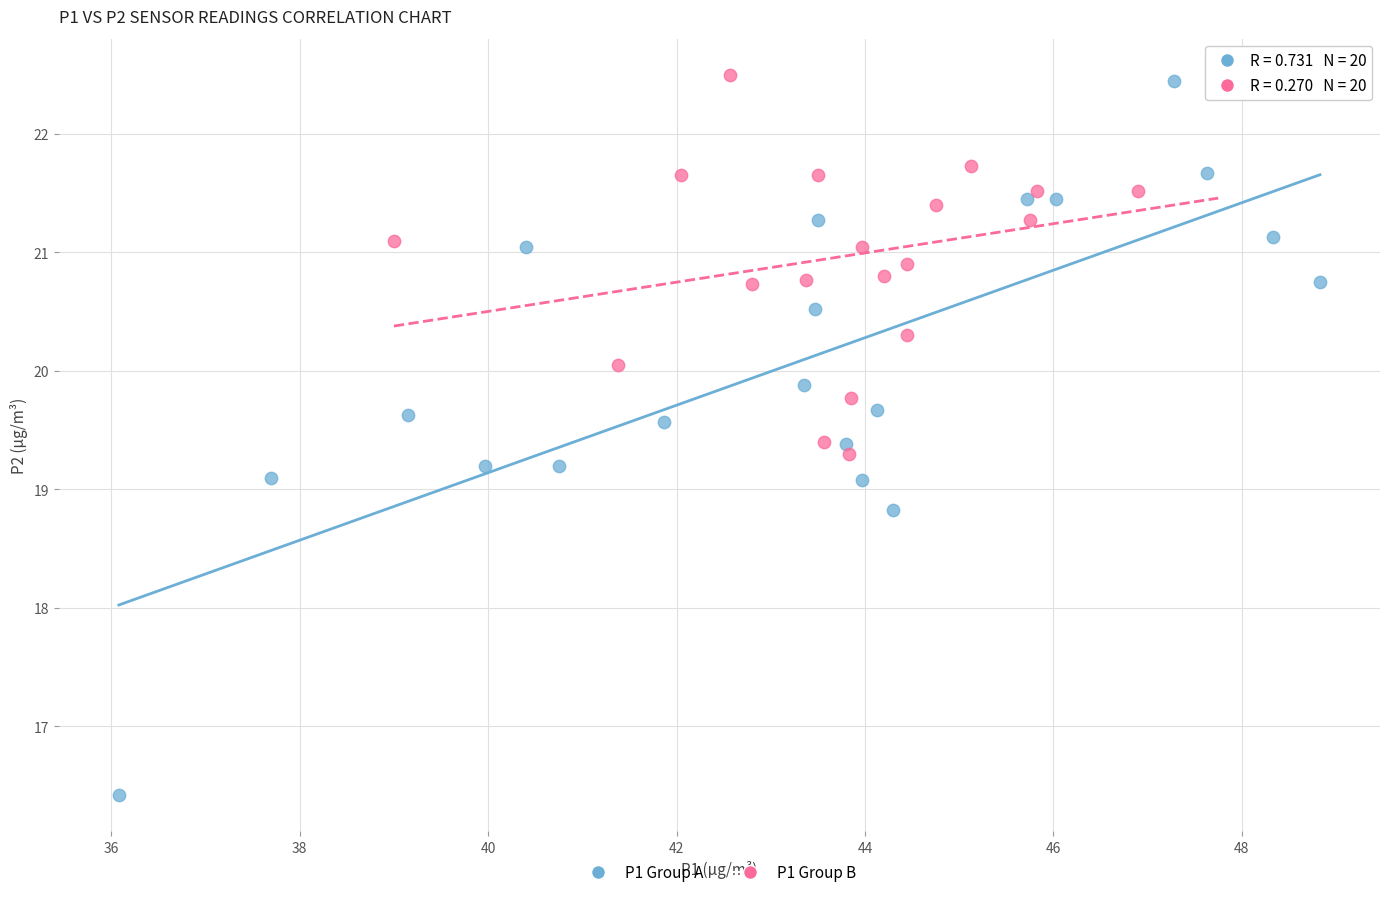

What are all the series names shown in the legend?

P1 Group A, P1 Group B